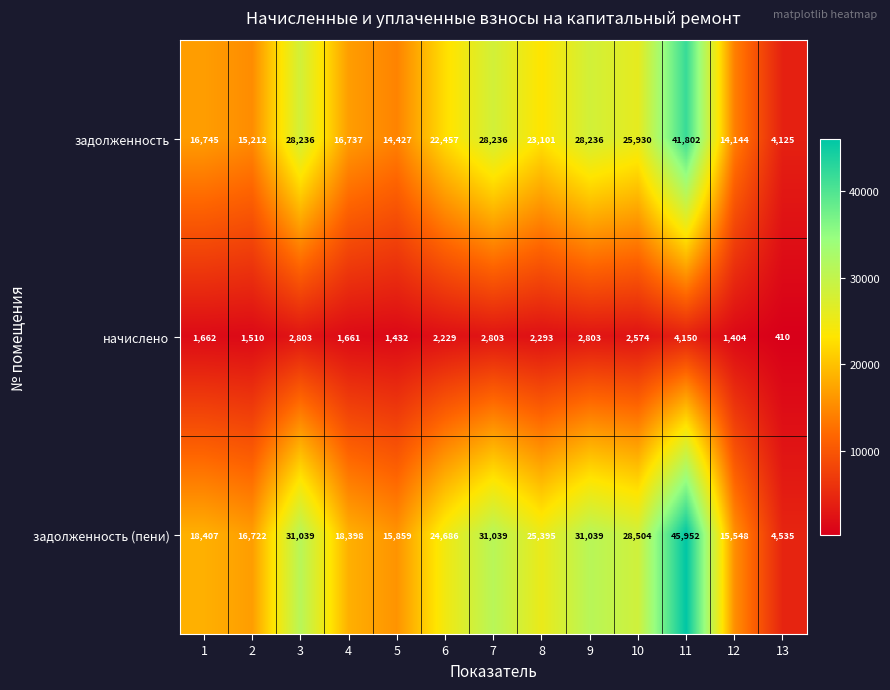

What is the minimum value shown in the chart?

410